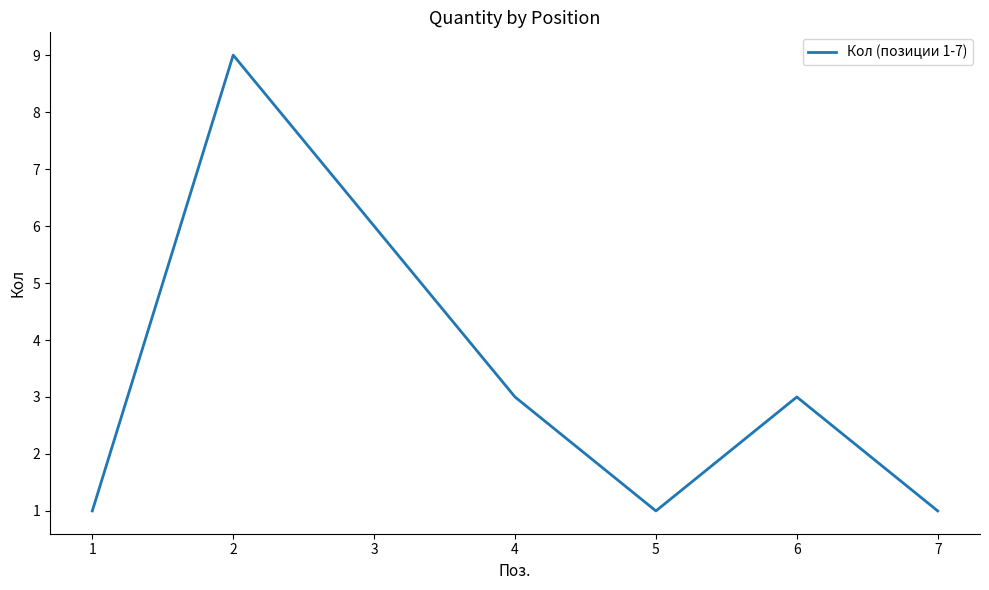

At which category does the data reach its first local peak?

2